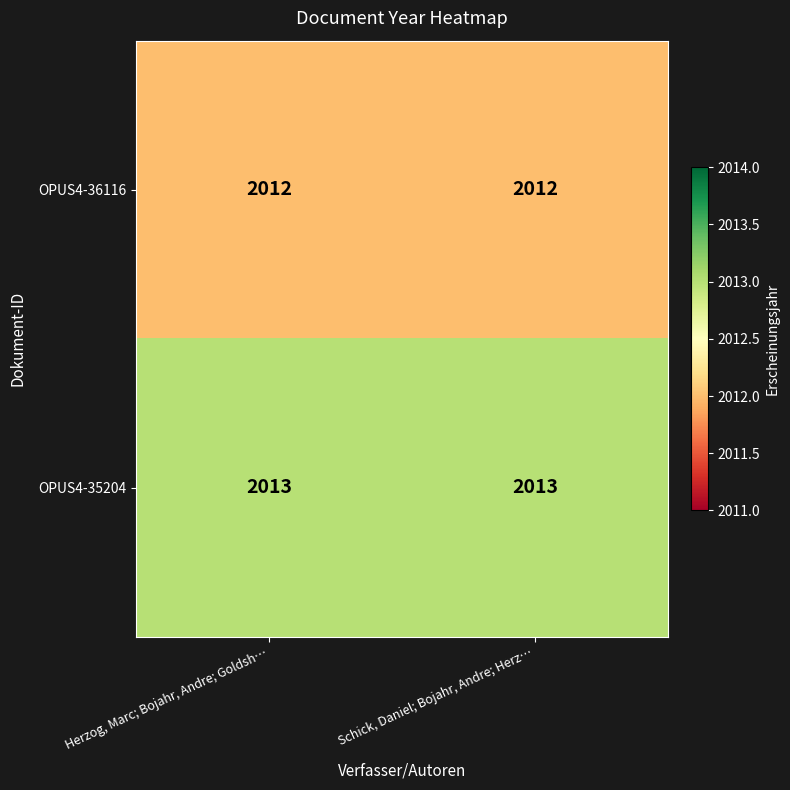

What is the lowest value of the OPUS4-35204 series?

2013